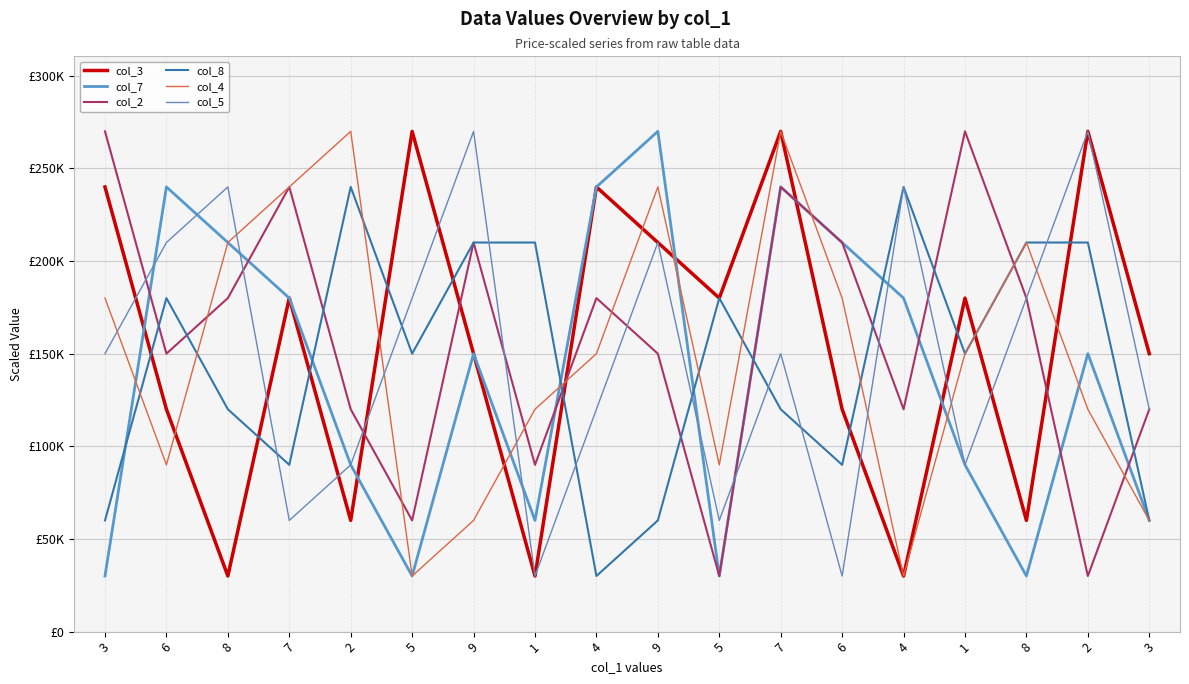

Is this an area chart (filled region under the line)?

No